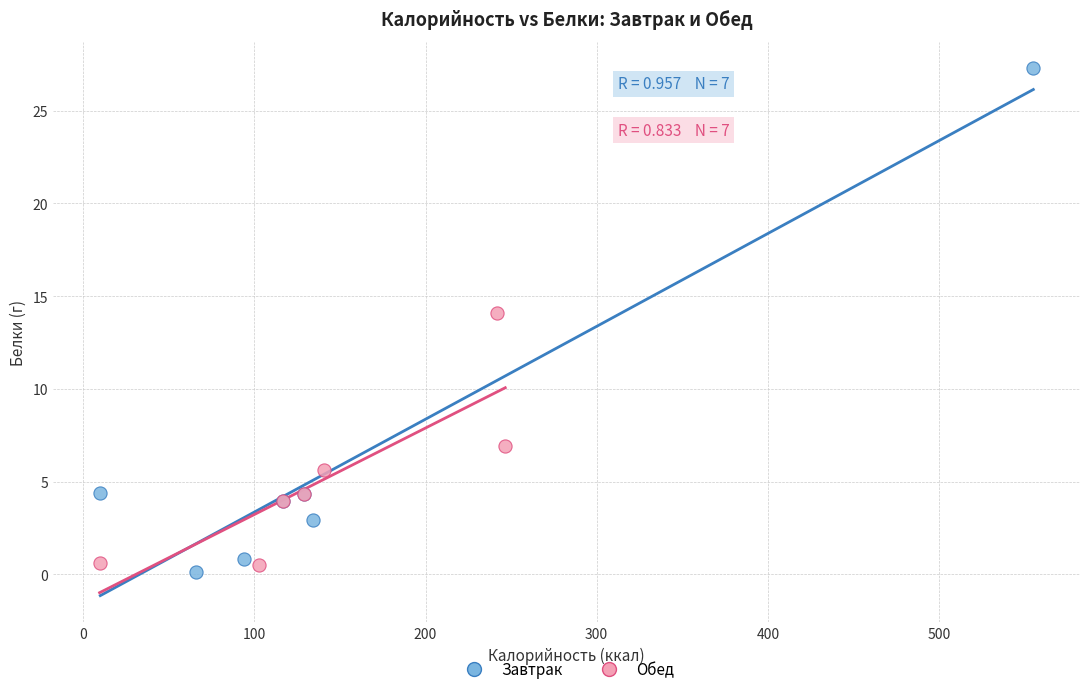

Which series reaches the maximum Y coordinate?

Завтрак